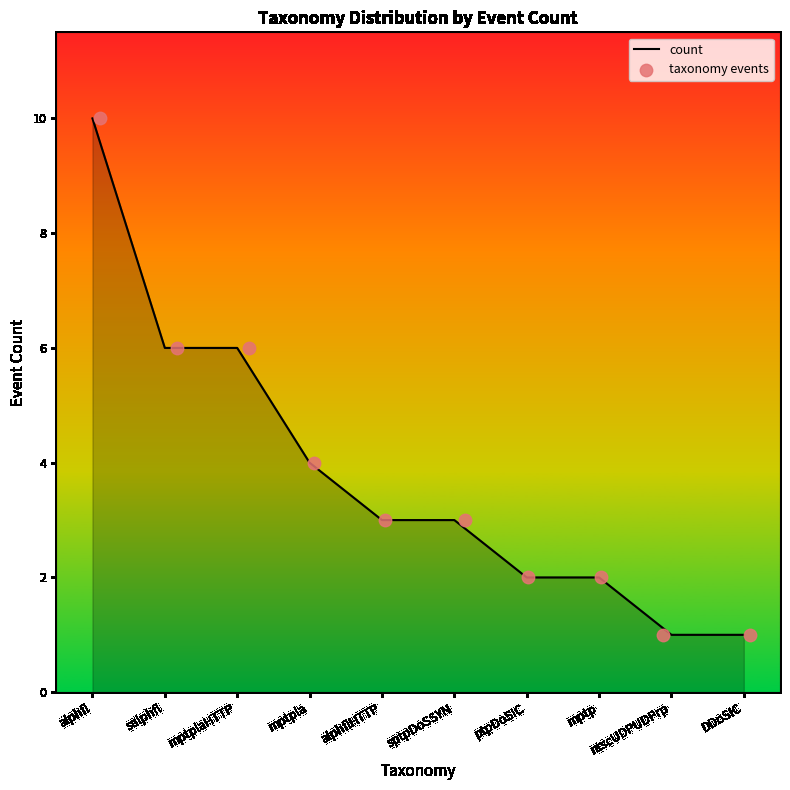

Which series has the largest Y range (max minus min)?

count